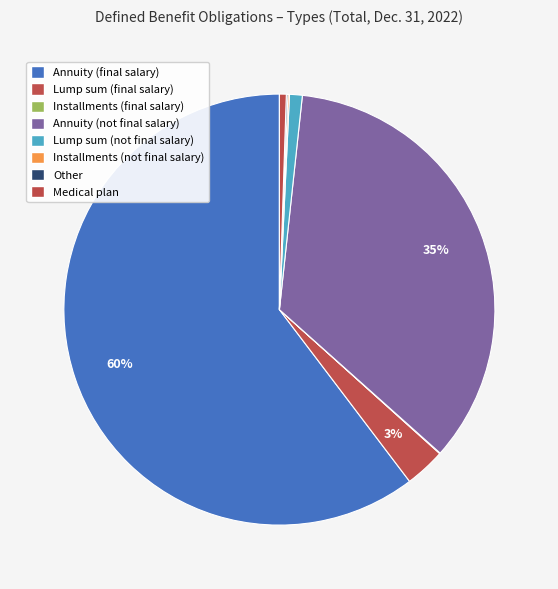

Is there a majority slice in this chart?

Yes